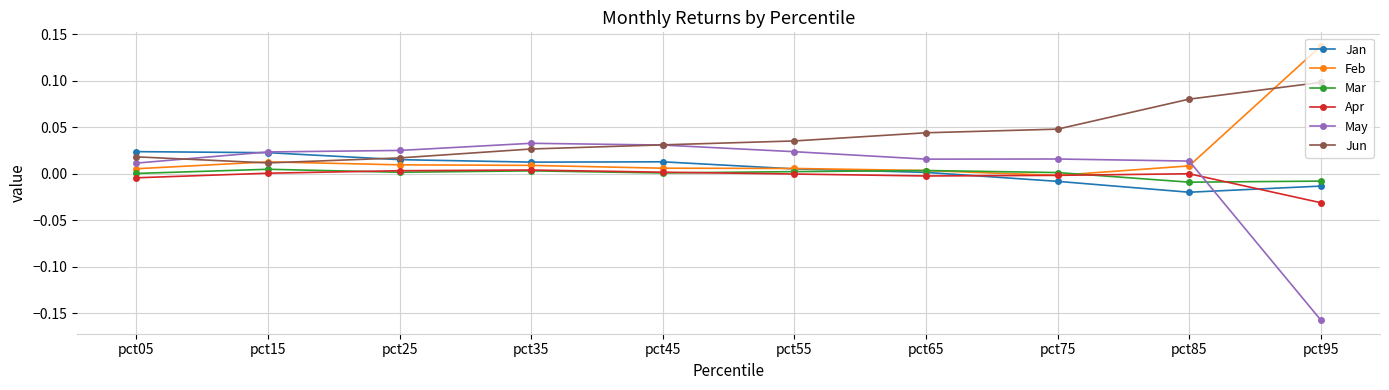

Which series has the largest range (max minus min)?

May